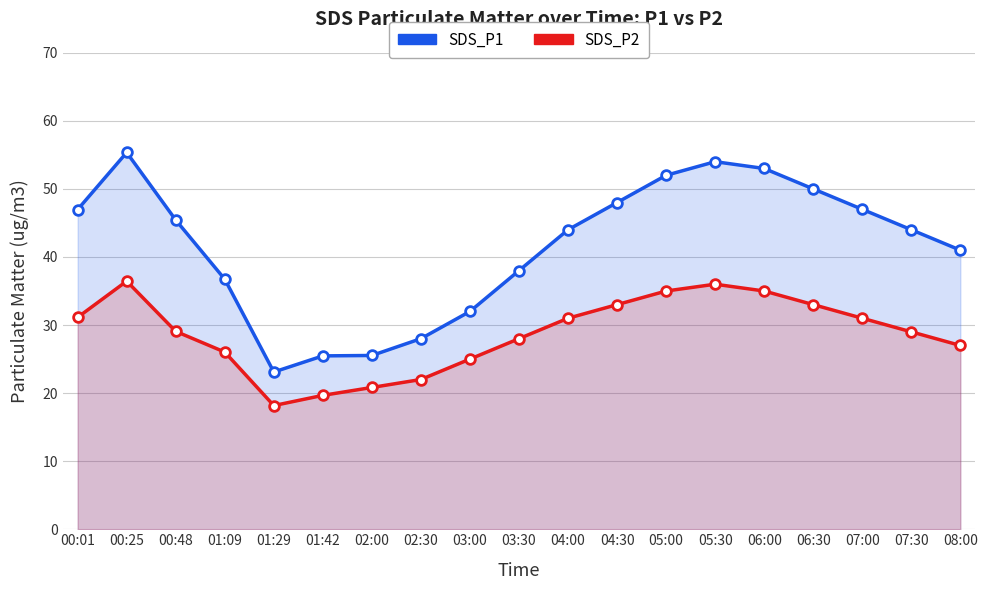

Which has a higher value, 01:42 or 06:00?

06:00